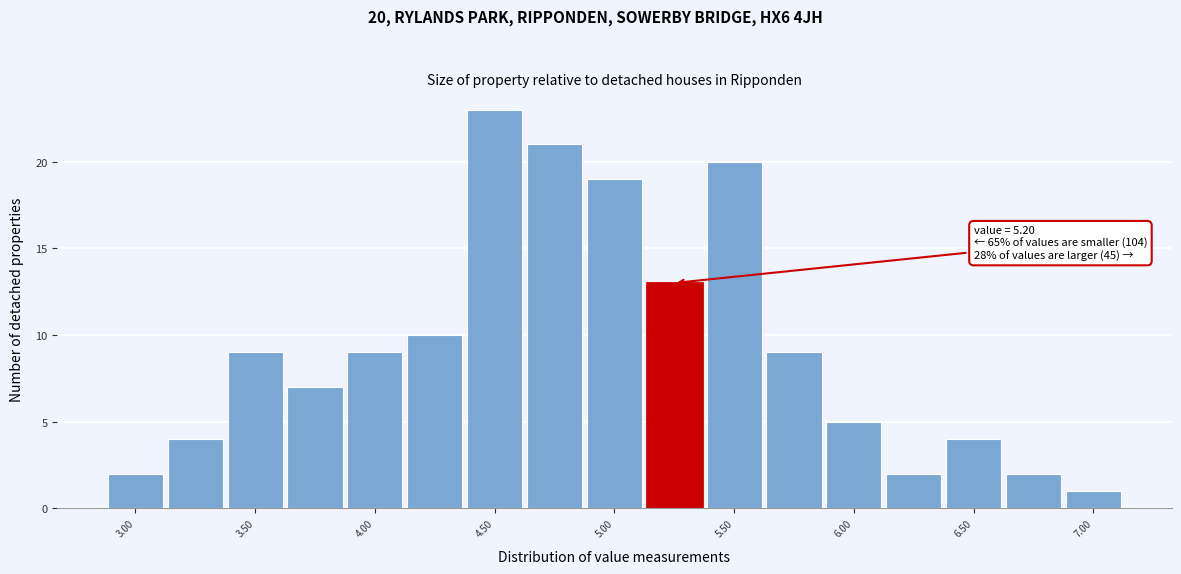

Over which range of the x-axis is the bar tallest?

4.375 to 4.625